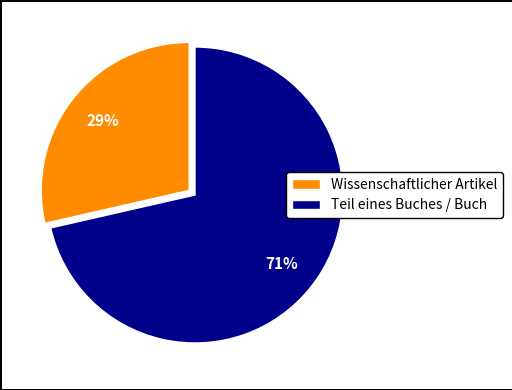

Approximately how many times larger is the value at Wissenschaftlicher Artikel compared to Teil eines Buches / Buch?

0.4